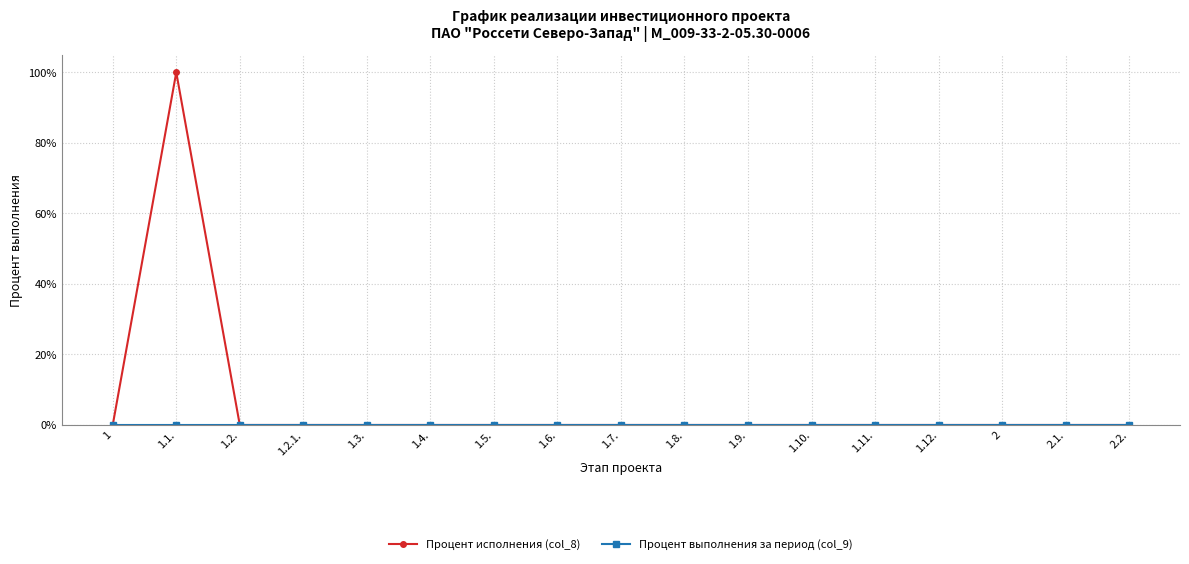

Where is the first local maximum for Процент исполнения (col_8)?

1.1.